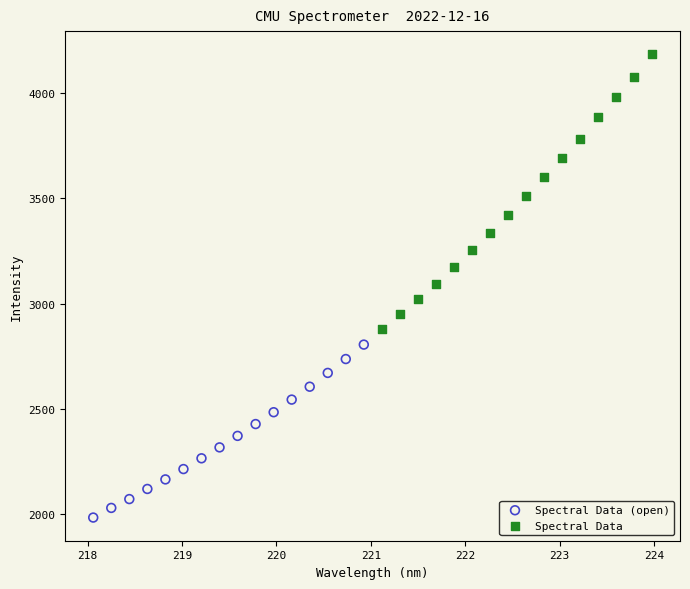

Which series has the largest Y range (max minus min)?

Spectral Data